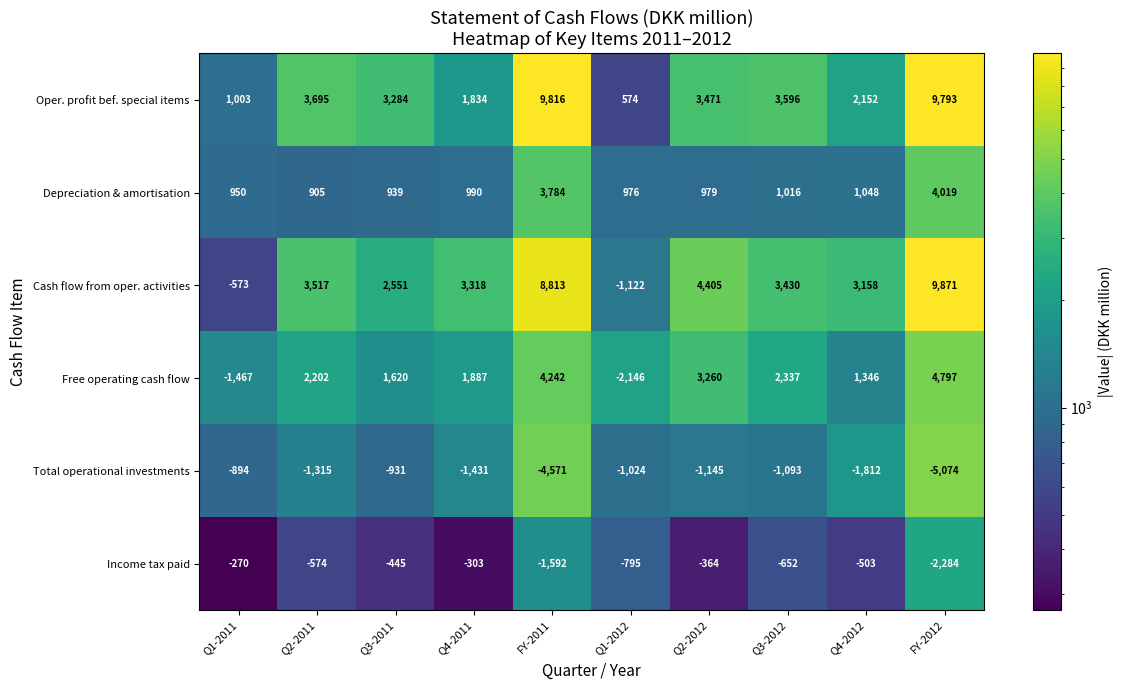

What is the minimum value shown in the chart?

-5074